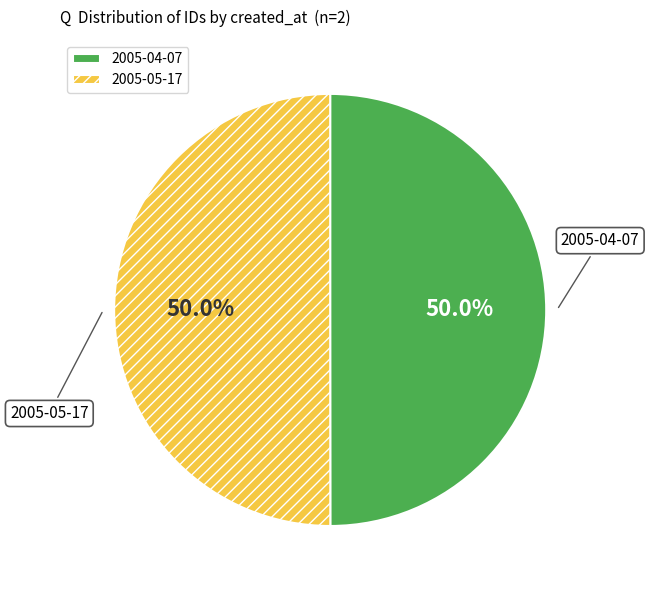

What percentage is NOT represented by 2005-04-07?

50.0%